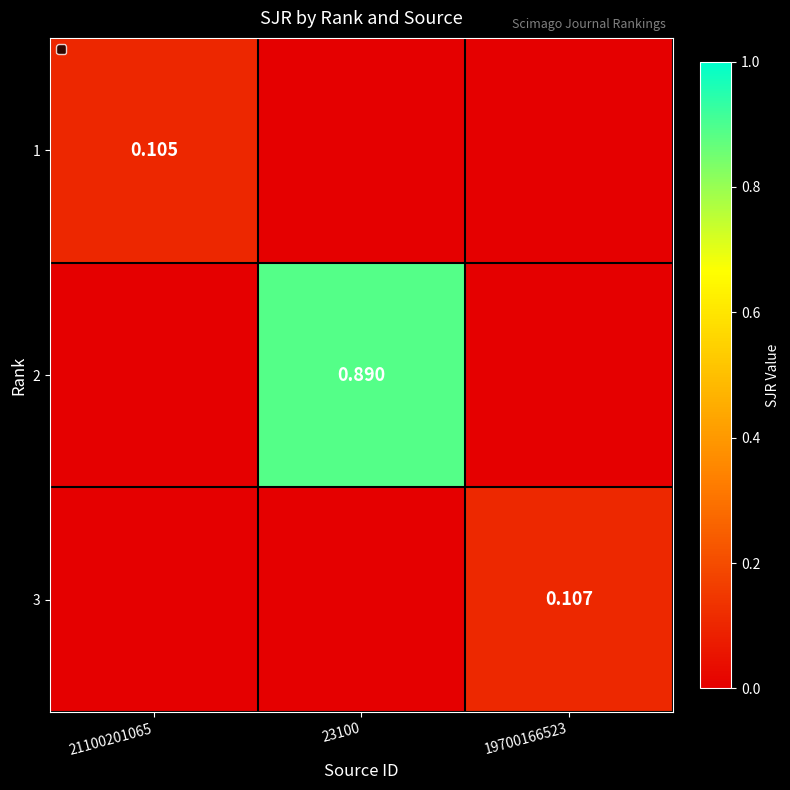

At which label does 2 reach its minimum?

21100201065